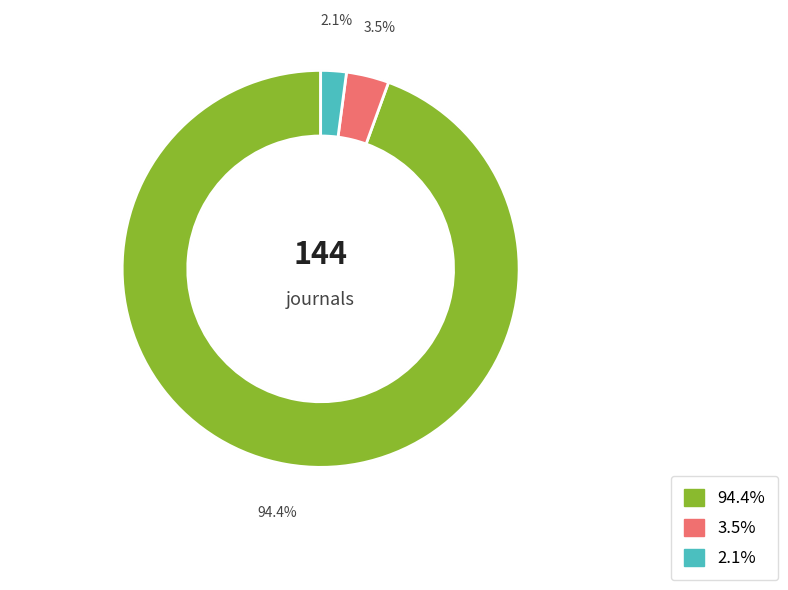

Does any single category account for the majority?

Yes